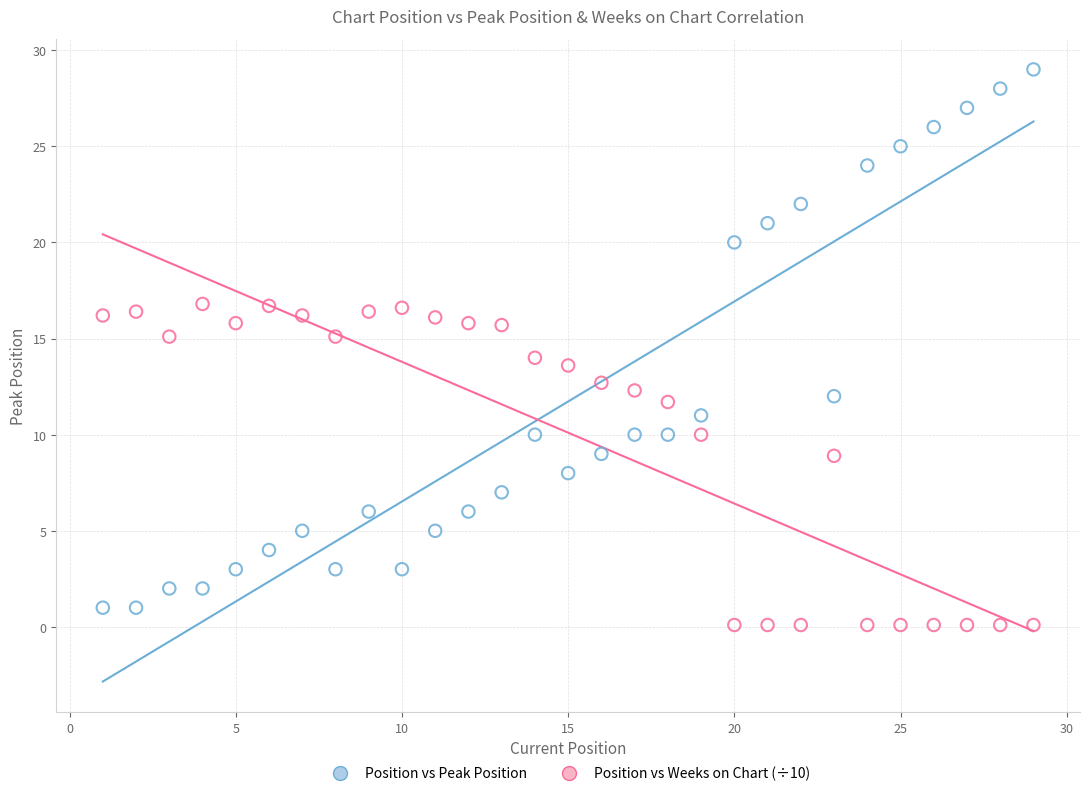

Across all data points, what is the range of Y values (max minus min)?

28.9